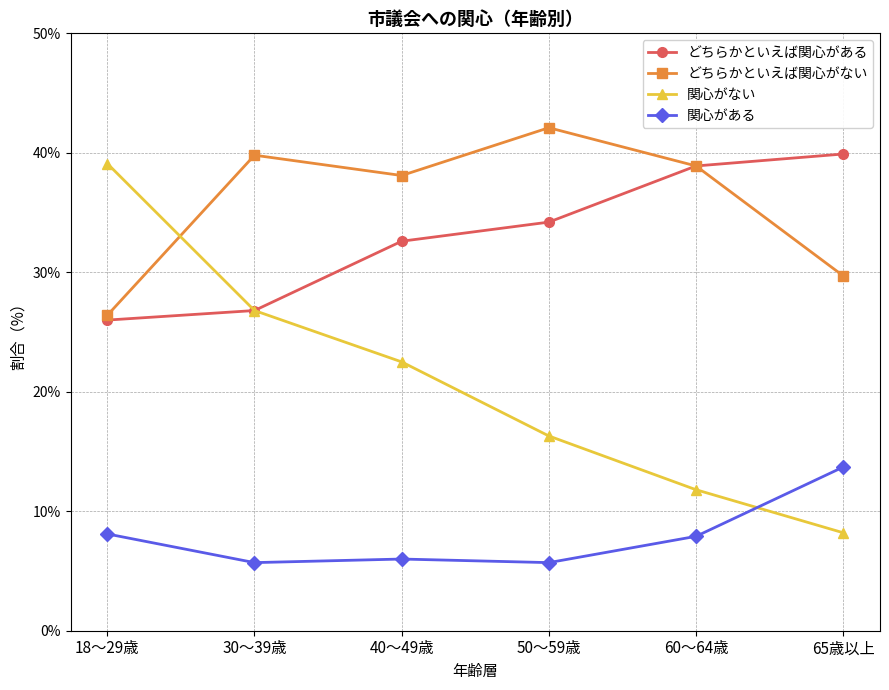

What is the difference between the second highest and minimum values in the 関心がない series?

18.6